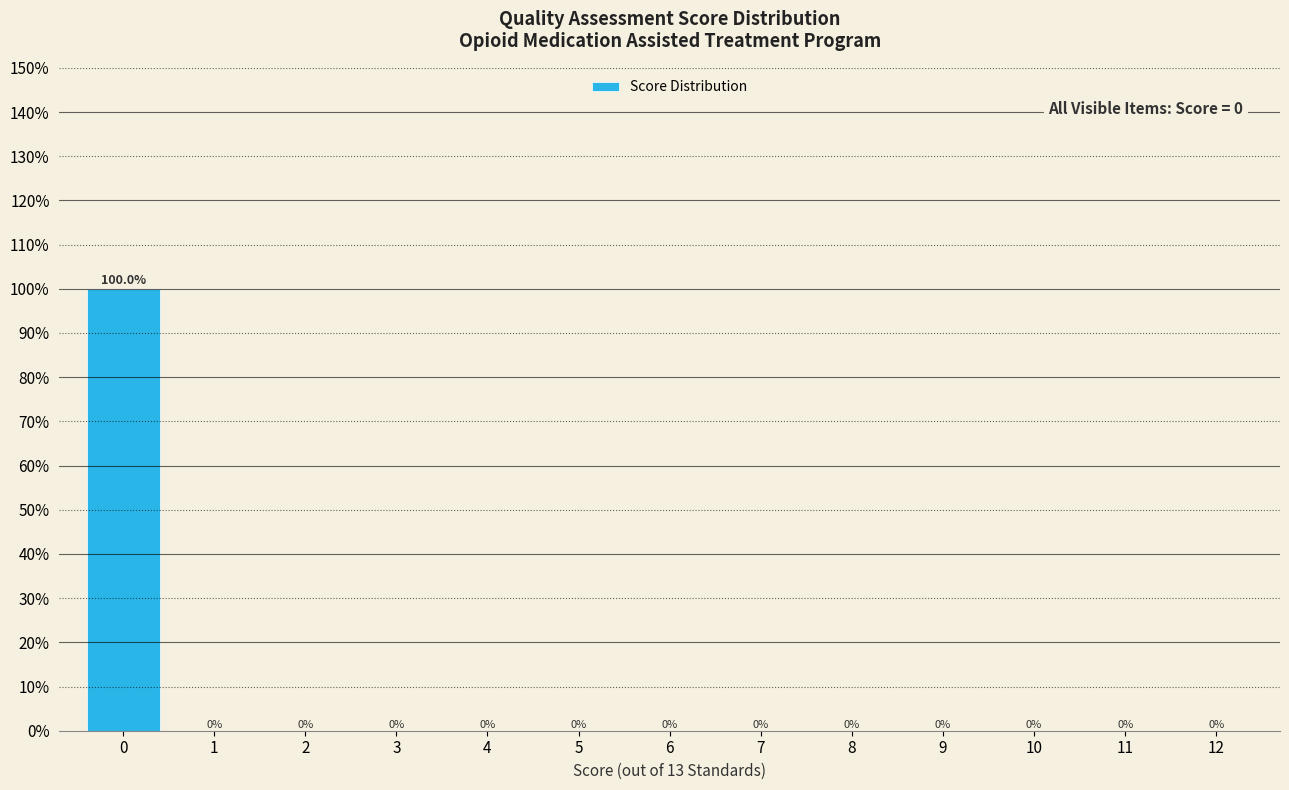

The value at 8 is -45. True or false?

False